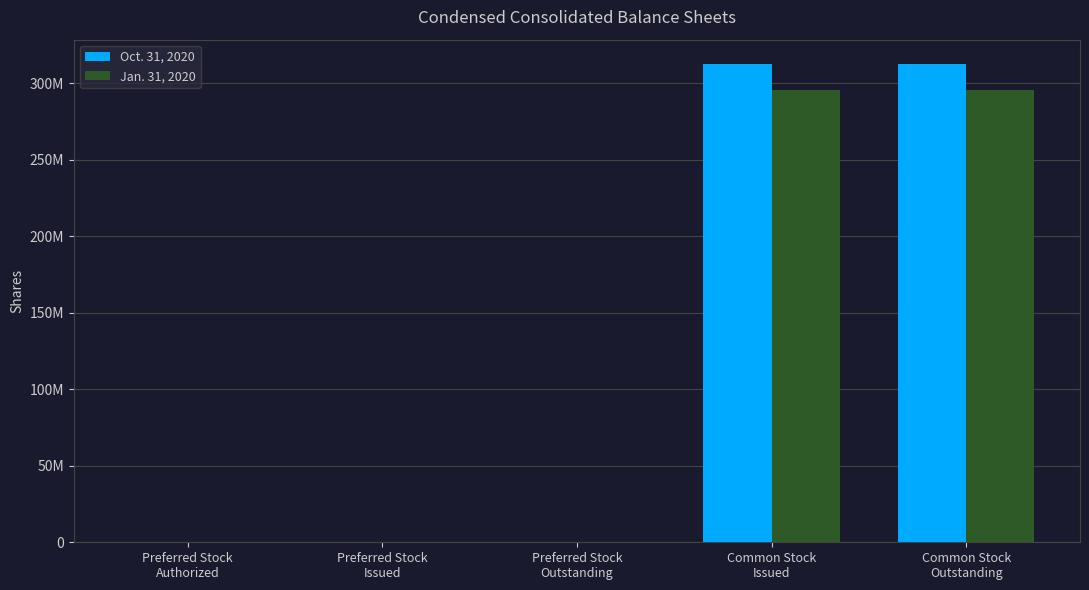

Does the chart contain stacked bars?

No